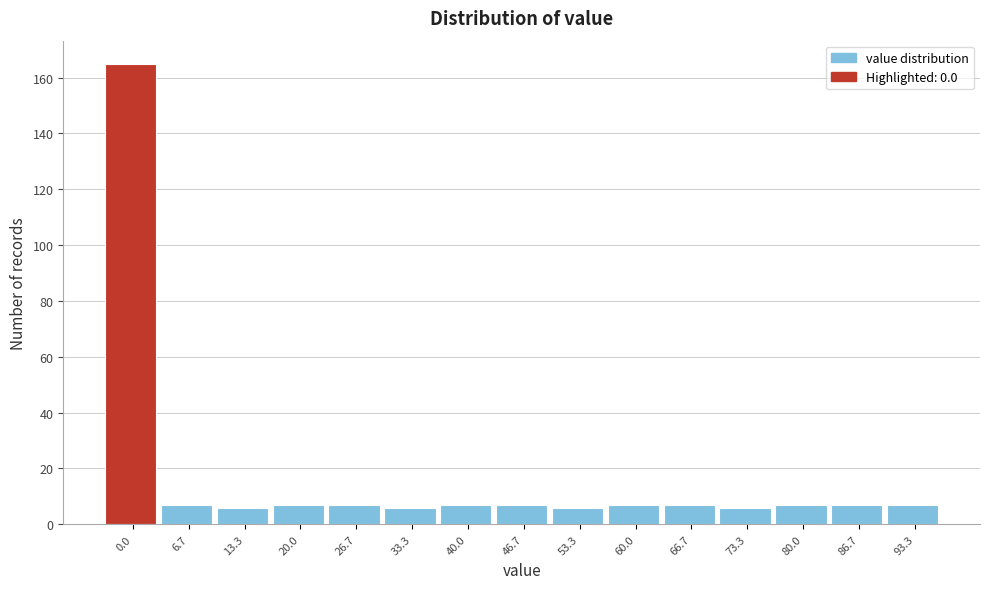

Reading left to right, what are all the values shown in this chart?

0.0=165	6.7=7	13.3=6	20.0=7	26.7=7	33.3=6	40.0=7	46.7=7	53.3=6	60.0=7	66.7=7	73.3=6	80.0=7	86.7=7	93.3=7